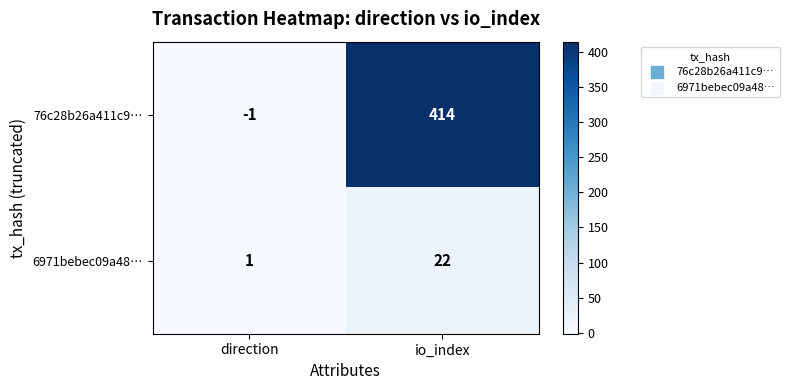

Reading left to right, extract all data points from this chart.

76c28b26a411c9…: direction=-1	io_index=414
6971bebec09a48…: direction=1	io_index=22